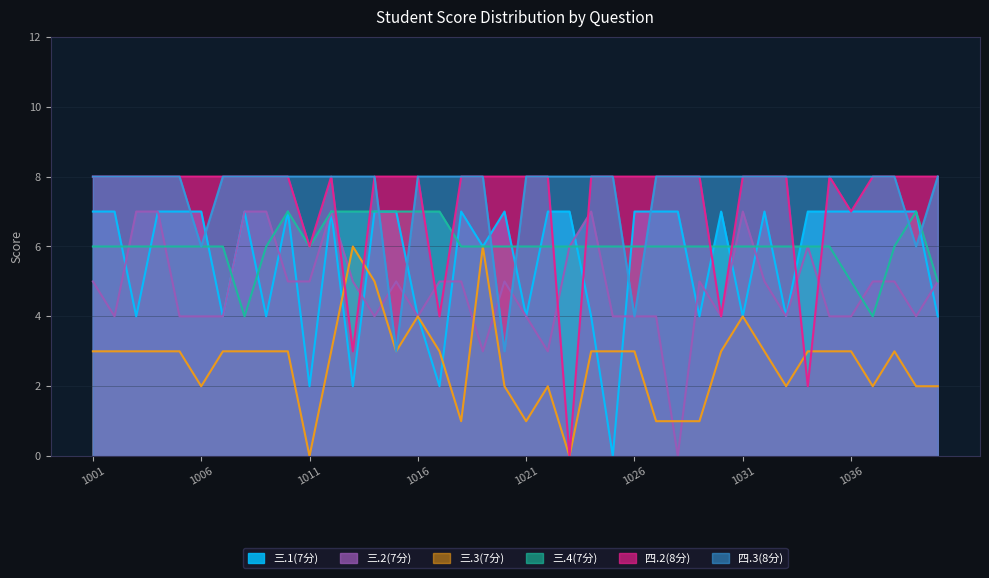

Count the number of data series in this chart.

6